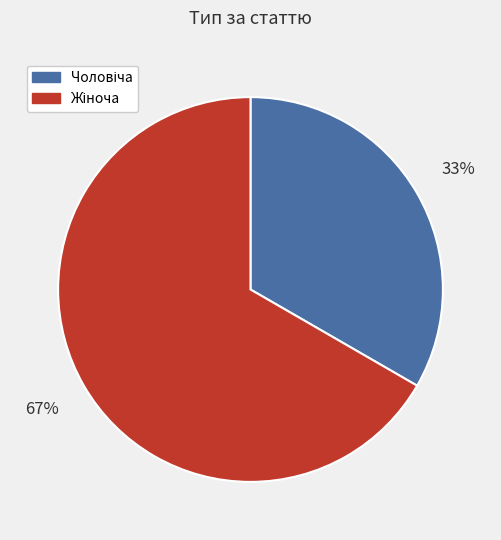

Is there a majority slice in this chart?

Yes